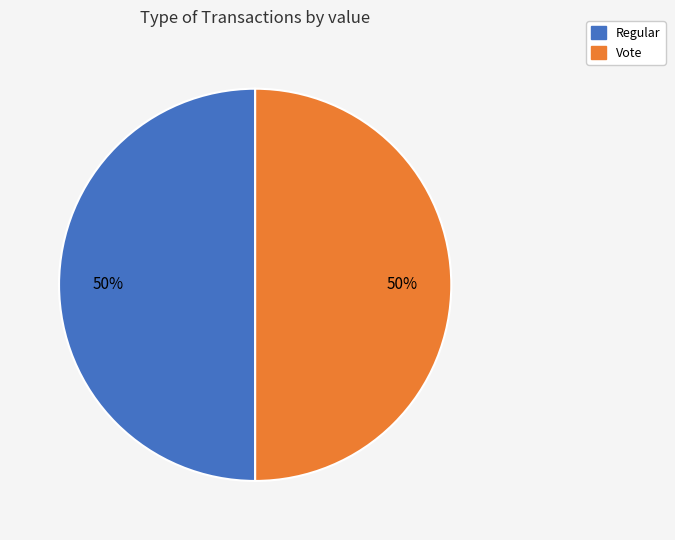

Count the number of slices in the pie.

2